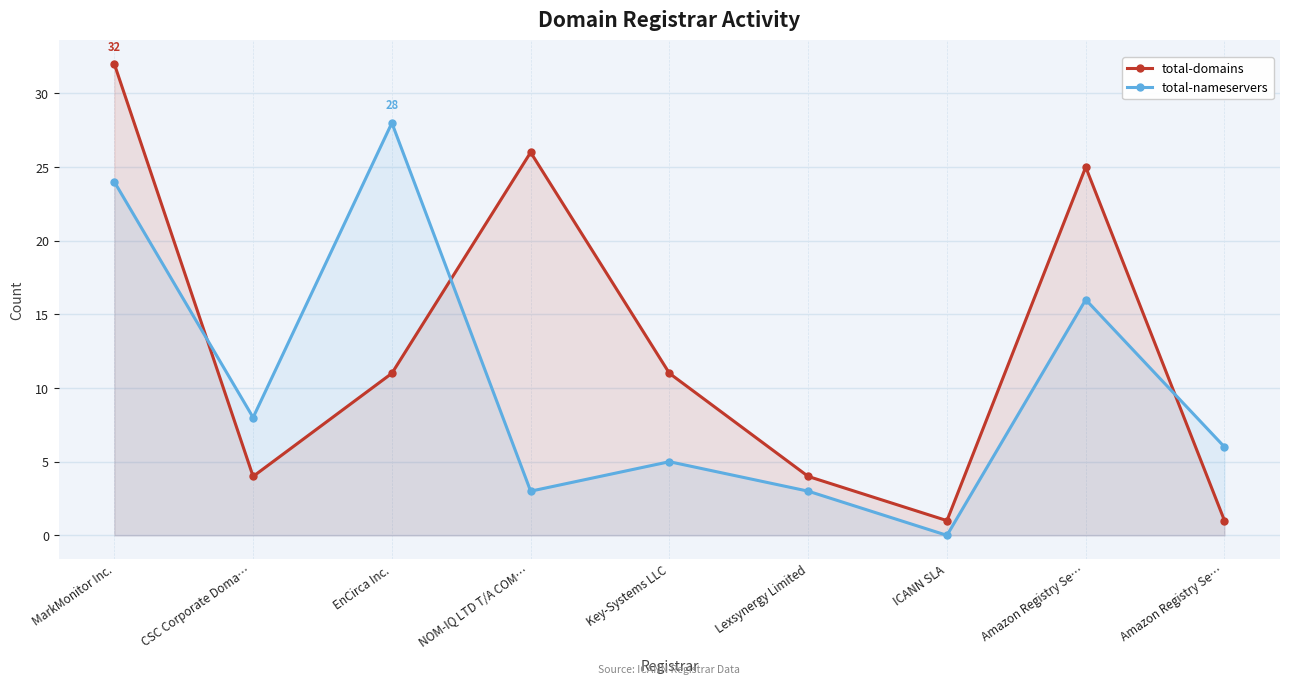

After their last crossing, which series has the higher values: total-domains or total-nameservers?

total-nameservers